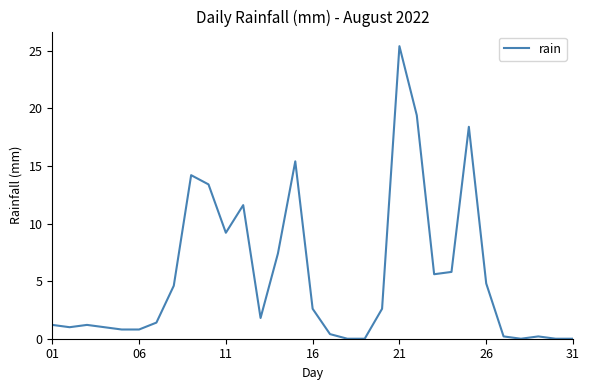

What is the difference between the maximum and minimum values?

25.4